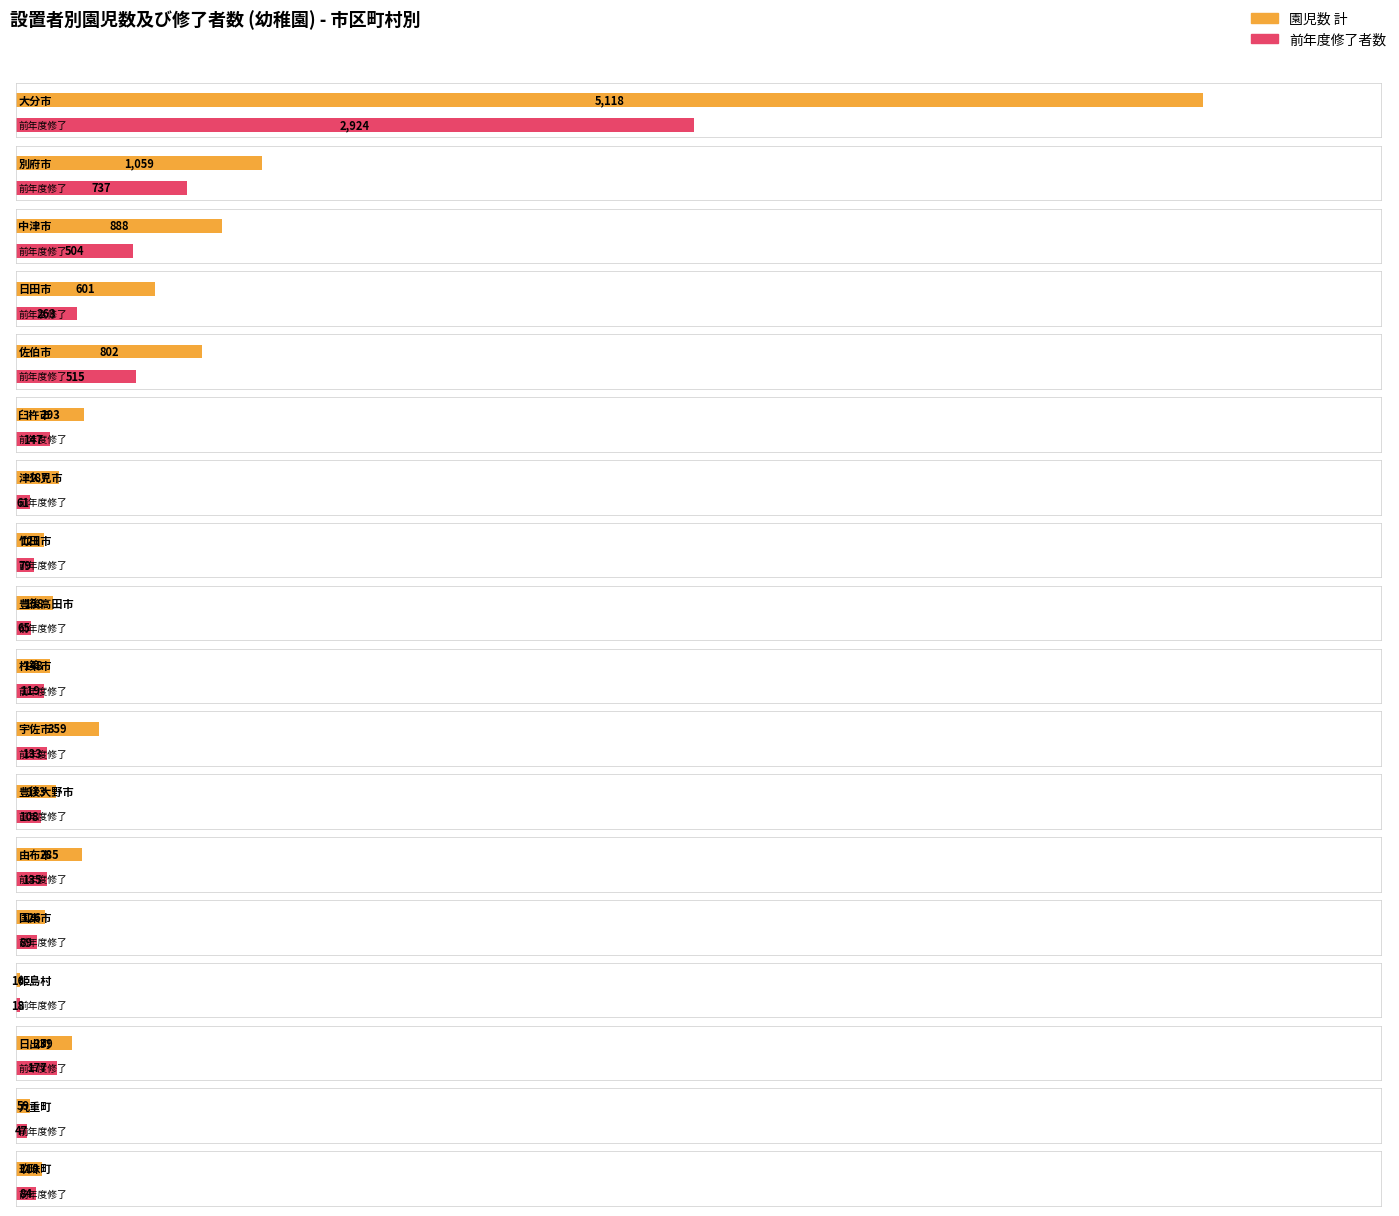

Which category has the highest value across all series?

大分市